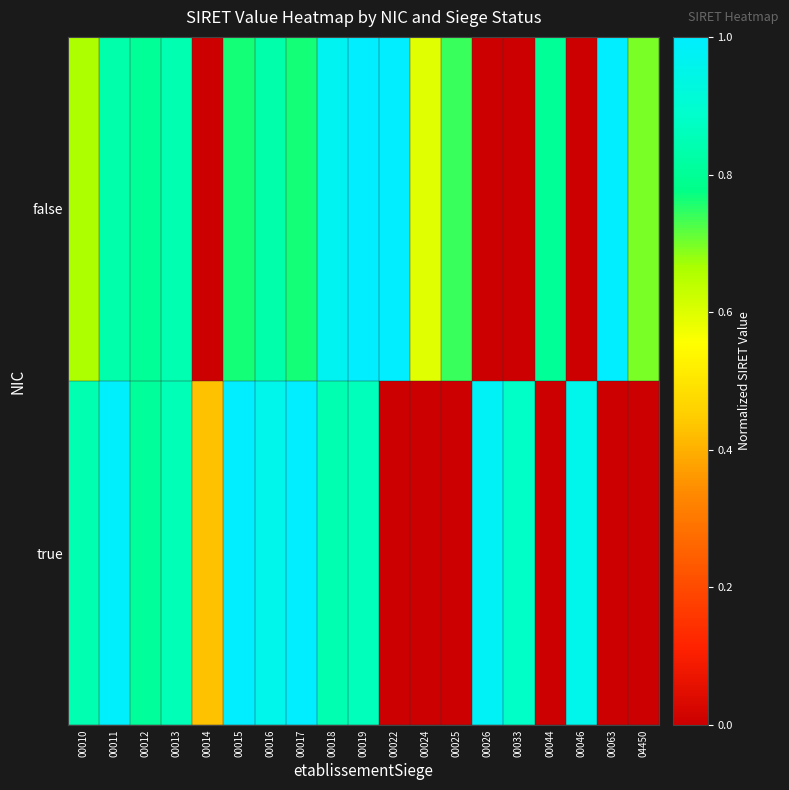

Count the number of data series in this chart.

2